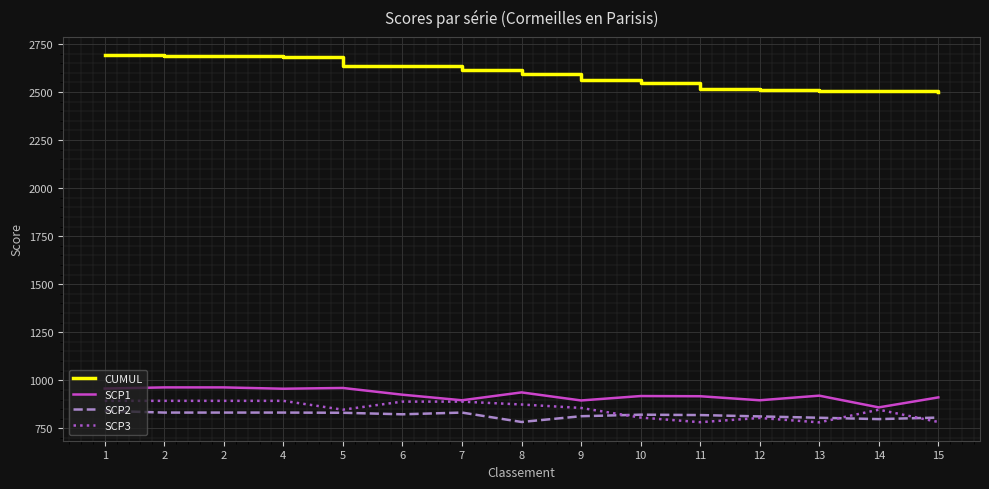

At which label is CUMUL closest to 2595?

8